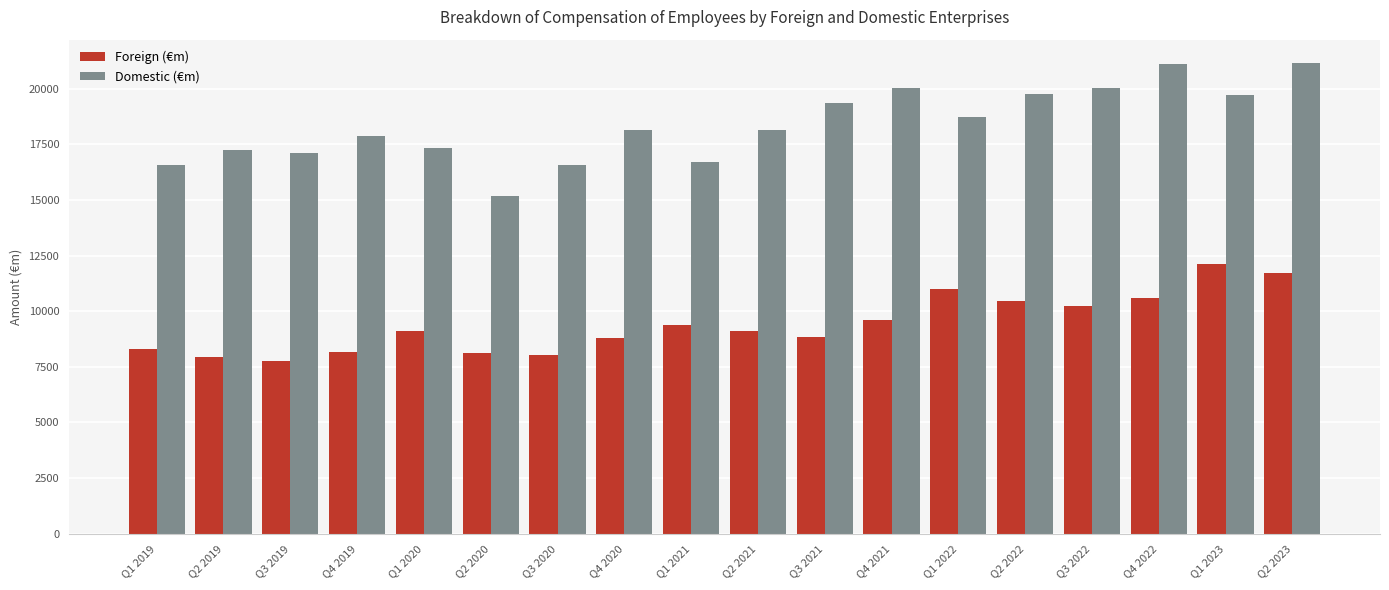

Which category has the lowest value in the Domestic (€m) series?

Q2 2020